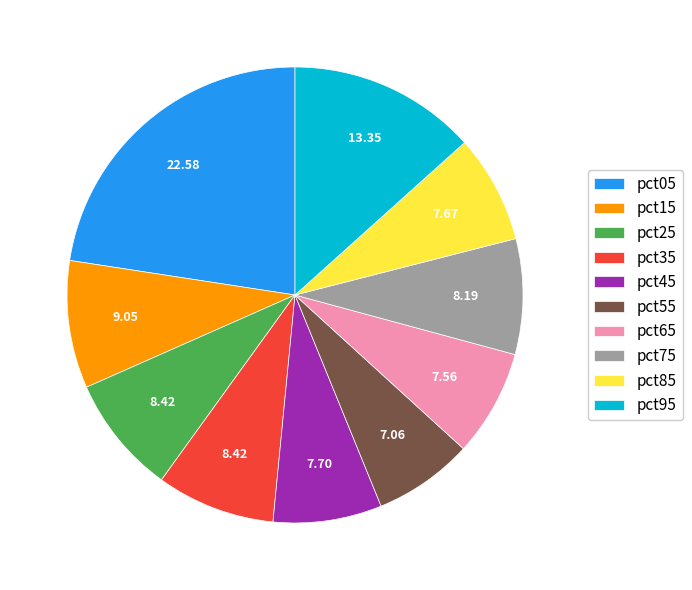

Is the sum of pct45 and pct95 greater than half?

No